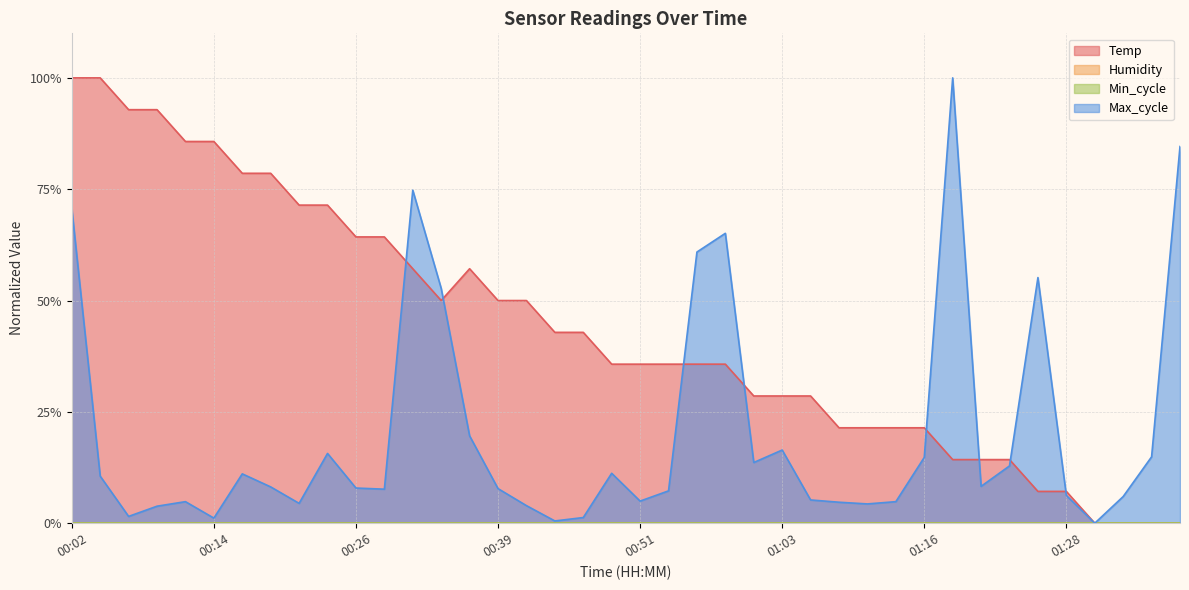

Reading left to right, extract all data points from this chart.

Temp: 1.0	1.0	0.9	0.9	0.9	0.9	0.8	0.8	0.7	0.7	0.6	0.6	0.6	0.5	0.6	0.5	0.5	0.4	0.4	0.4	0.4	0.4	0.4	0.4	0.3	0.3	0.3	0.2	0.2	0.2	0.2	0.1	0.1	0.1	0.1	0.1	0.0	0.0	0.0	0.0
Max_cycle: 0.7	0.1	0.0	0.0	0.0	0.0	0.1	0.1	0.0	0.2	0.1	0.1	0.7	0.5	0.2	0.1	0.0	0.0	0.0	0.1	0.0	0.1	0.6	0.7	0.1	0.2	0.1	0.0	0.0	0.0	0.1	1.0	0.1	0.1	0.6	0.1	0.0	0.1	0.1	0.8